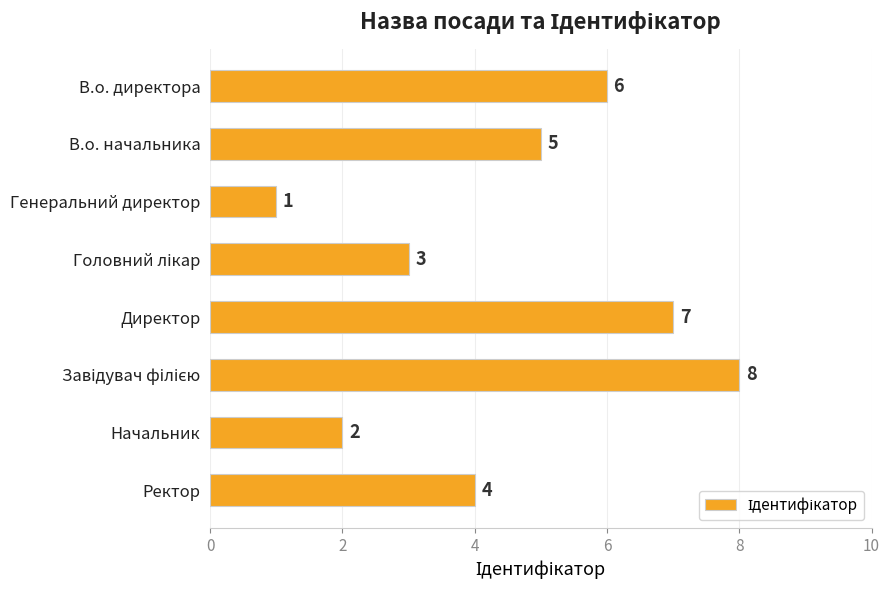

What is the label of the 8th bar from the top?

Ректор